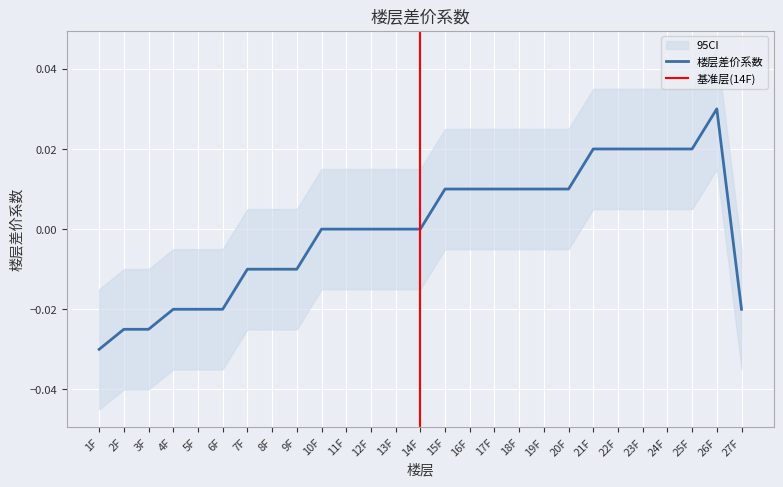

At which category does the chart reach its peak across all series?

26F